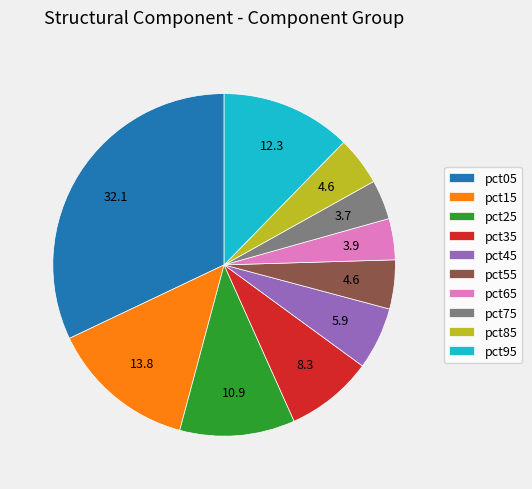

Is it true that pct95 is 12% of the pie?

True